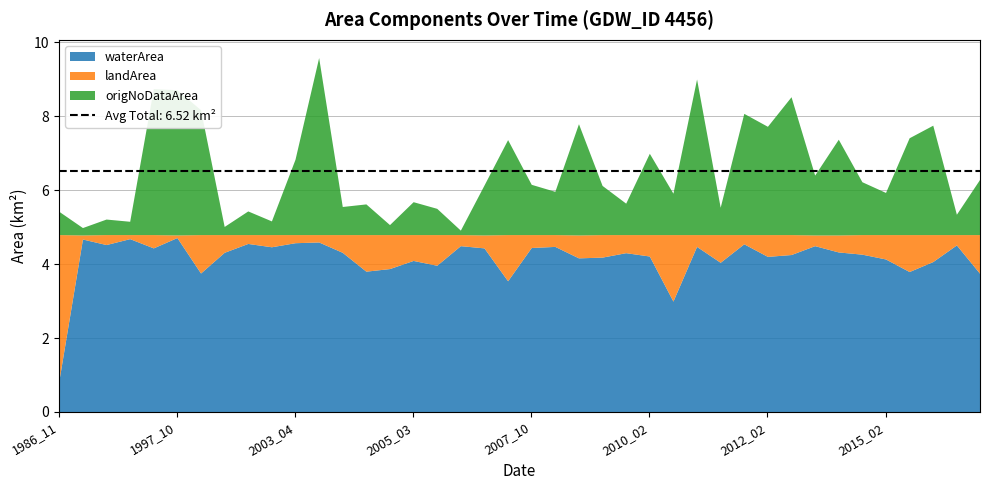

The waterArea series shows 4.3 at 2012_09. True or false?

True